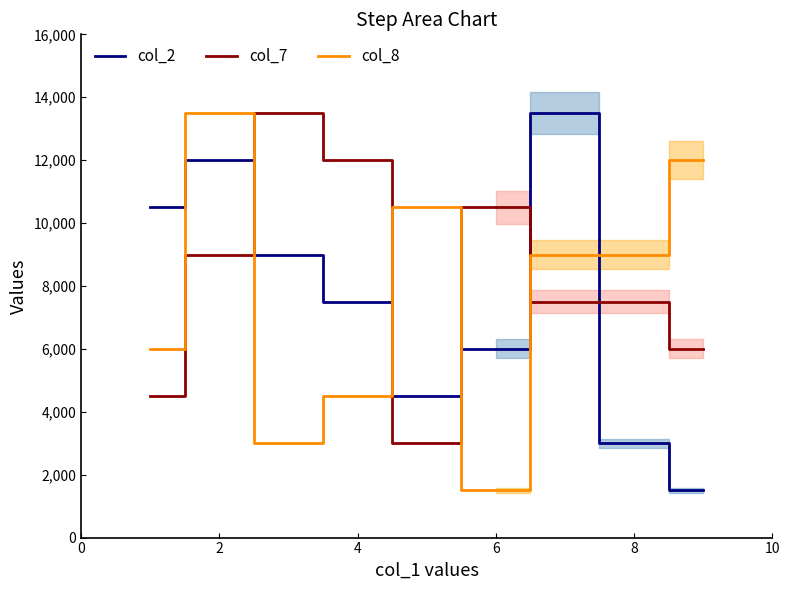

What is the highest value of the col_2 series?

13500